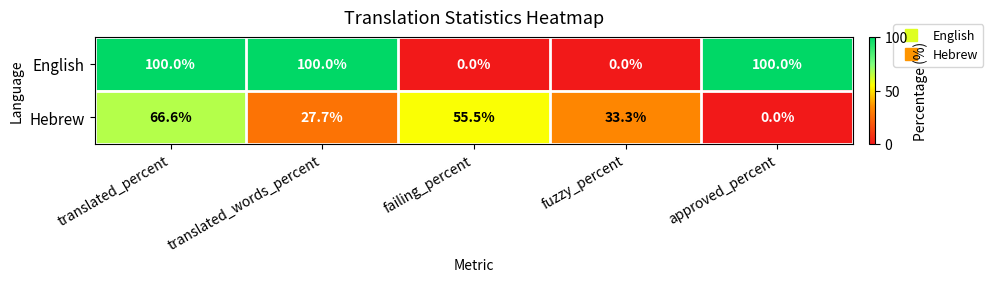

What is the difference between the maximum and minimum values in the Hebrew series?

66.6